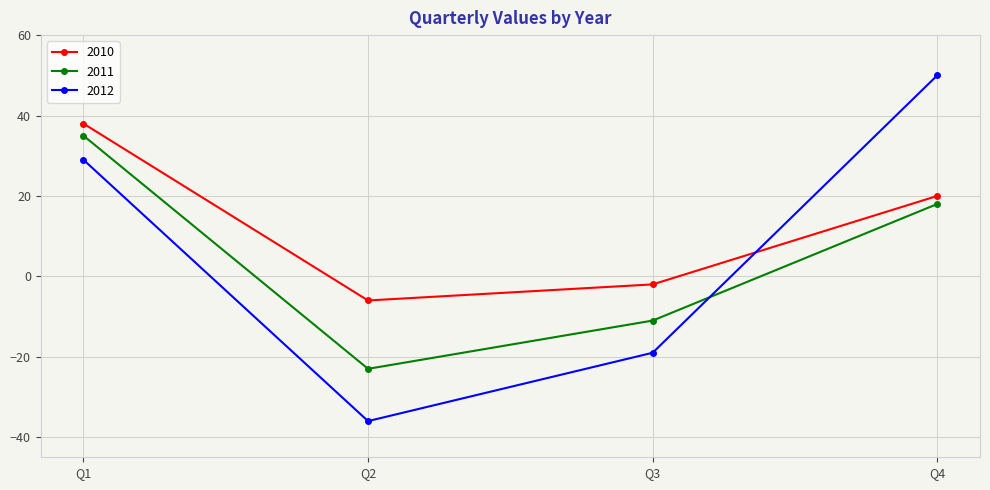

Rank the series at Q3 from highest to lowest value.

2010, 2011, 2012